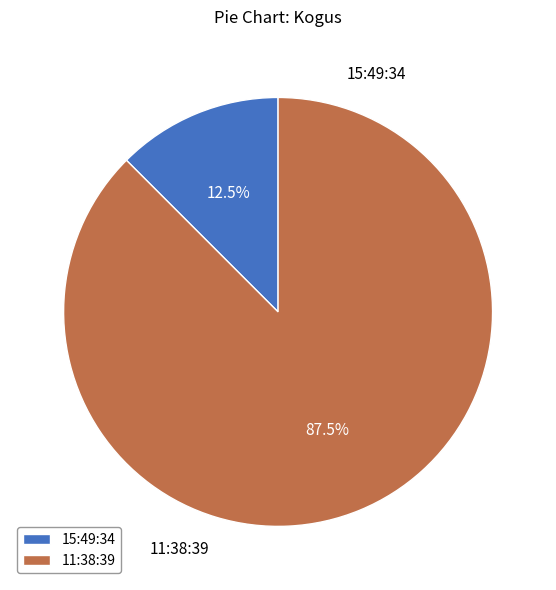

Between 11:38:39 and 15:49:34, which is larger?

11:38:39